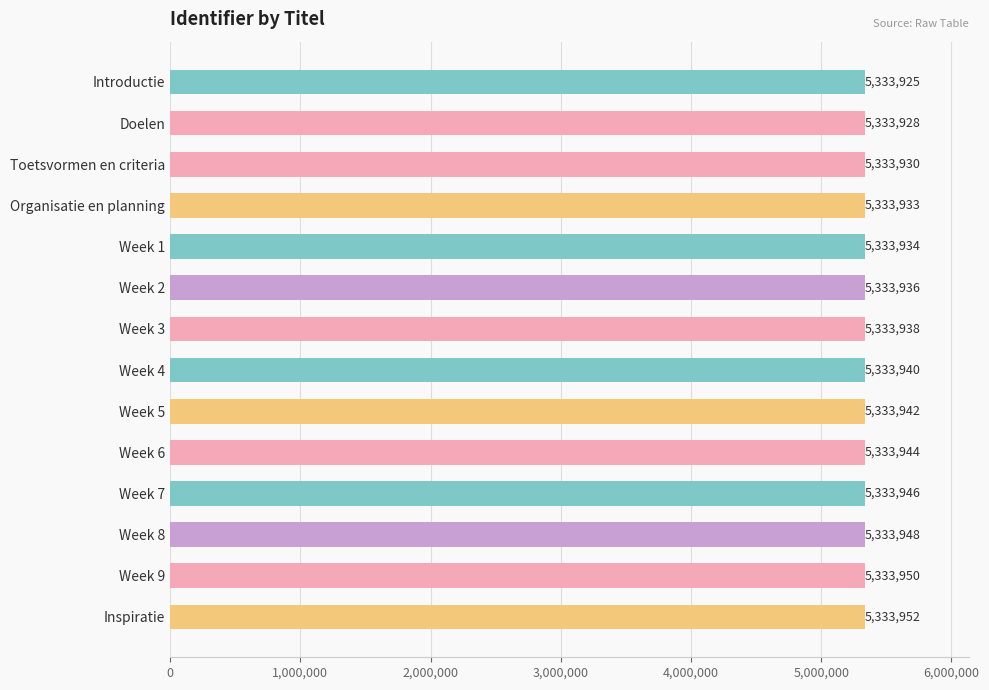

Rank the categories by value from highest to lowest.

Inspiratie, Week 9, Week 8, Week 7, Week 6, Week 5, Week 4, Week 3, Week 2, Week 1, Organisatie en planning, Toetsvormen en criteria, Doelen, Introductie